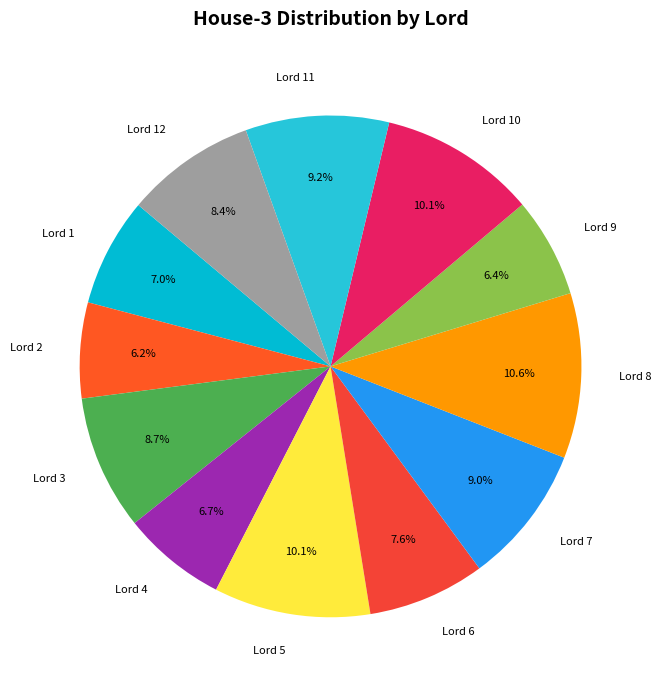

Which slice is the largest?

Lord 8